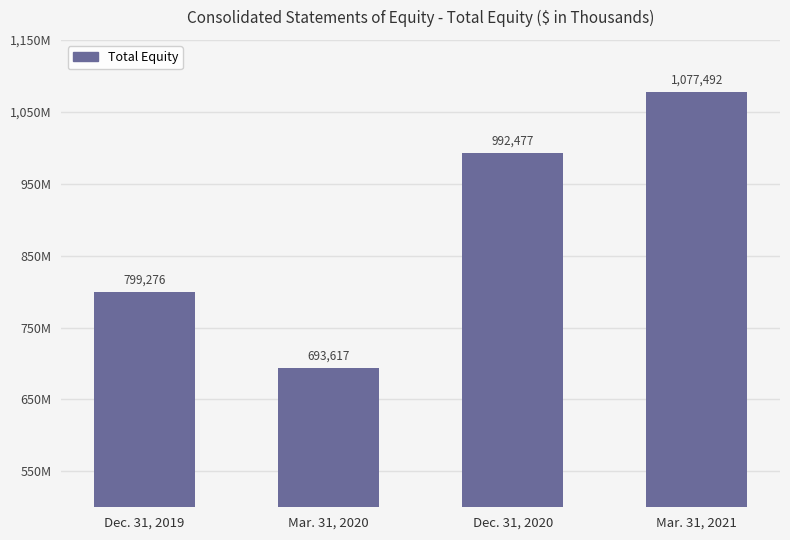

Are the bars horizontal?

No